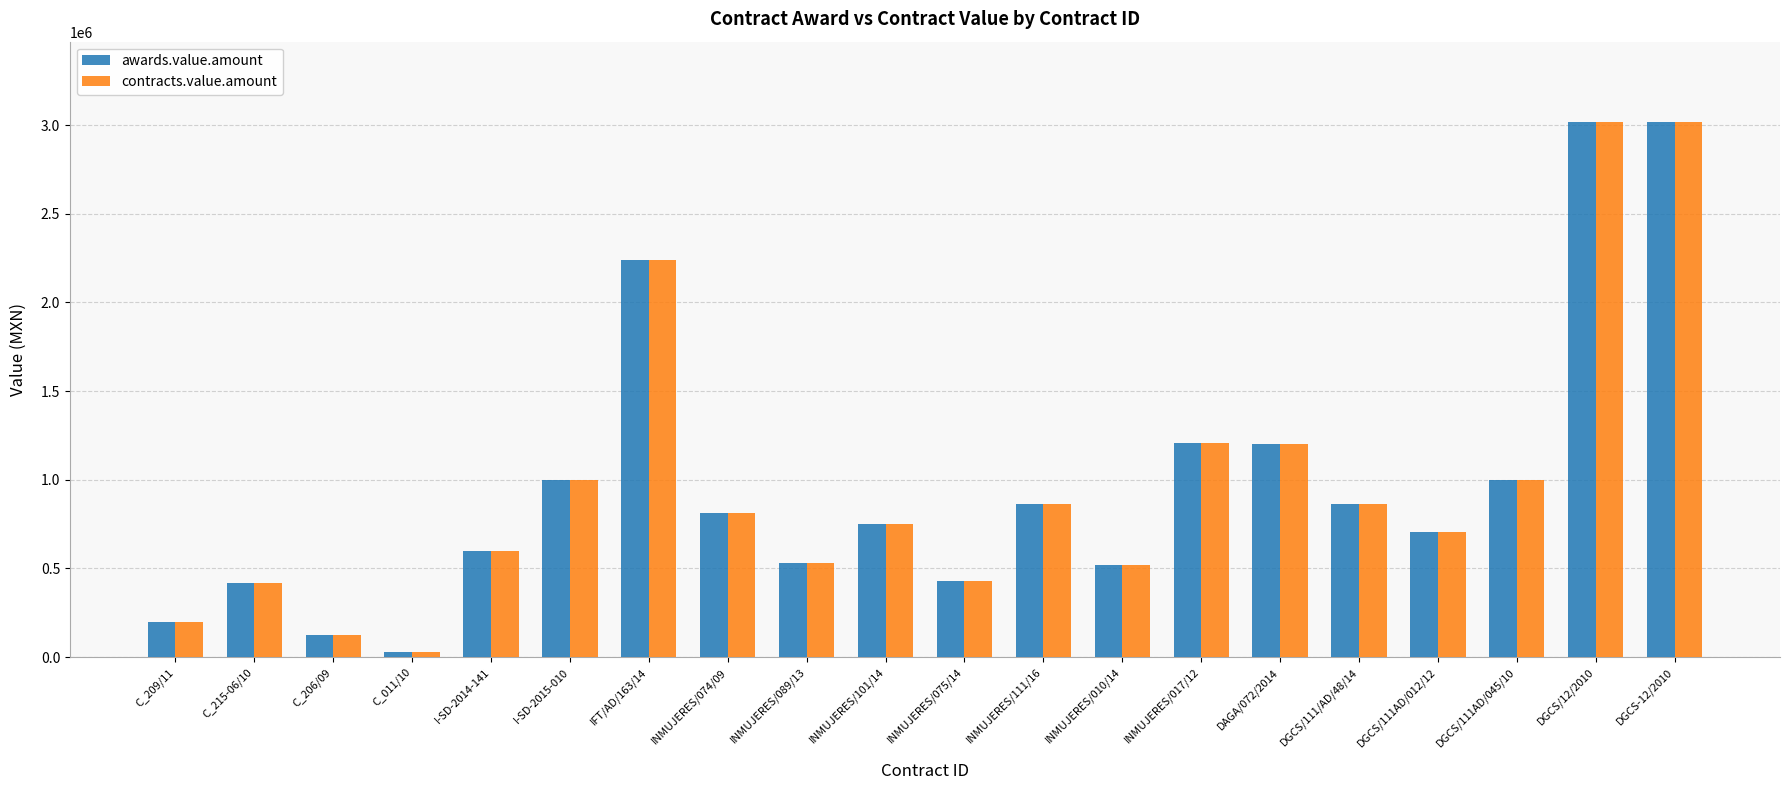

At how many categories does at least one series exceed 1111984?

5